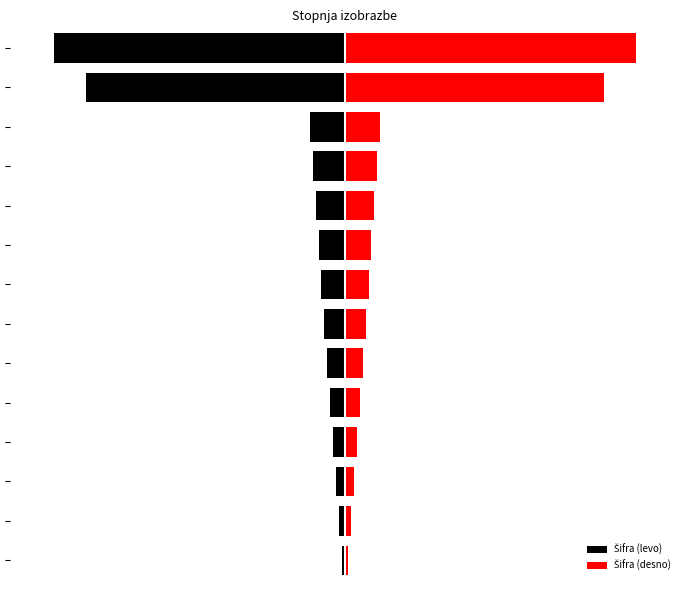

What is the maximum value for Šifra (levo)?

-1